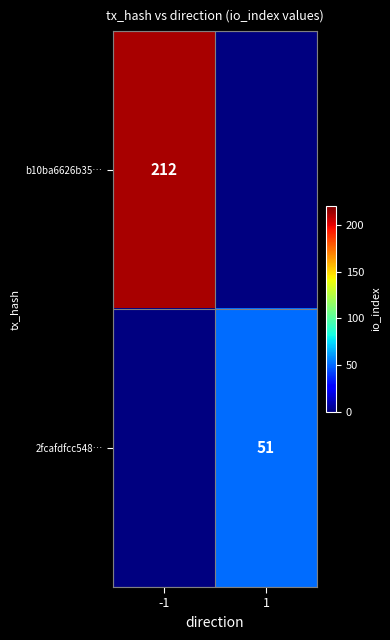

Is it true that b10ba6626b35… equals 212 at -1?

True